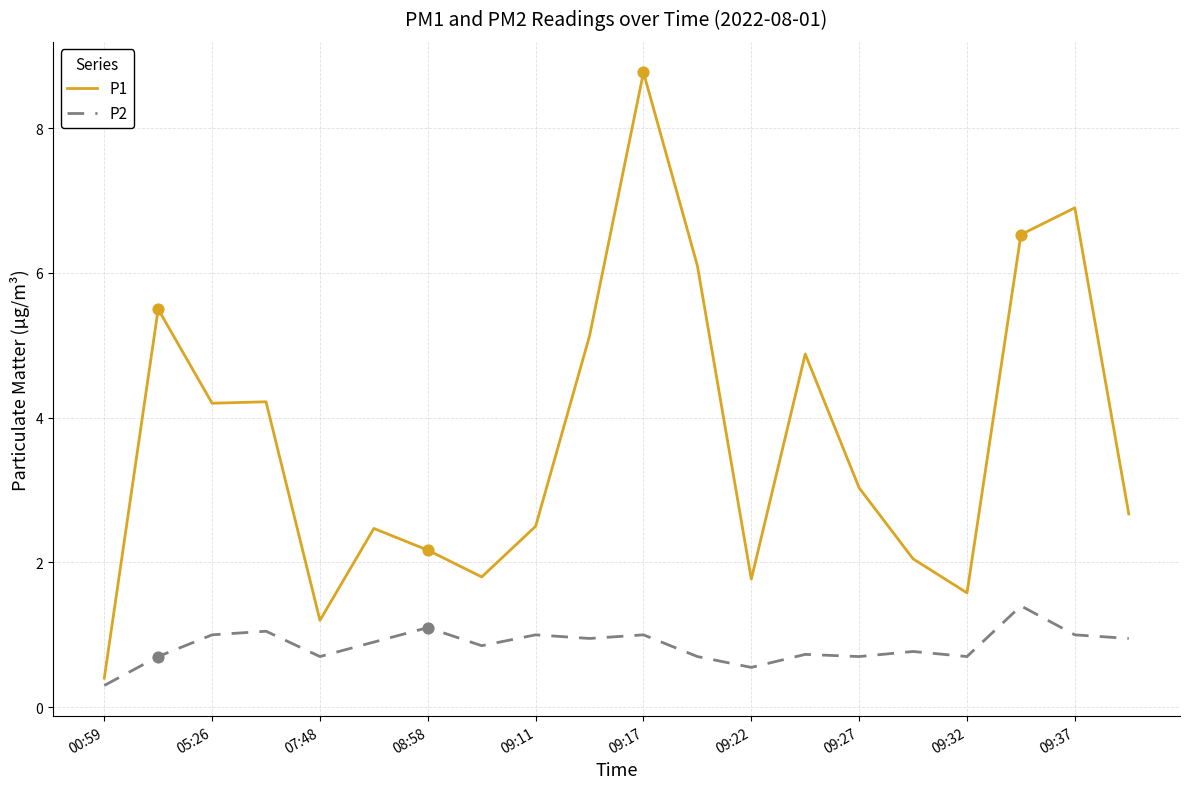

Which series has the widest spread of values?

P1